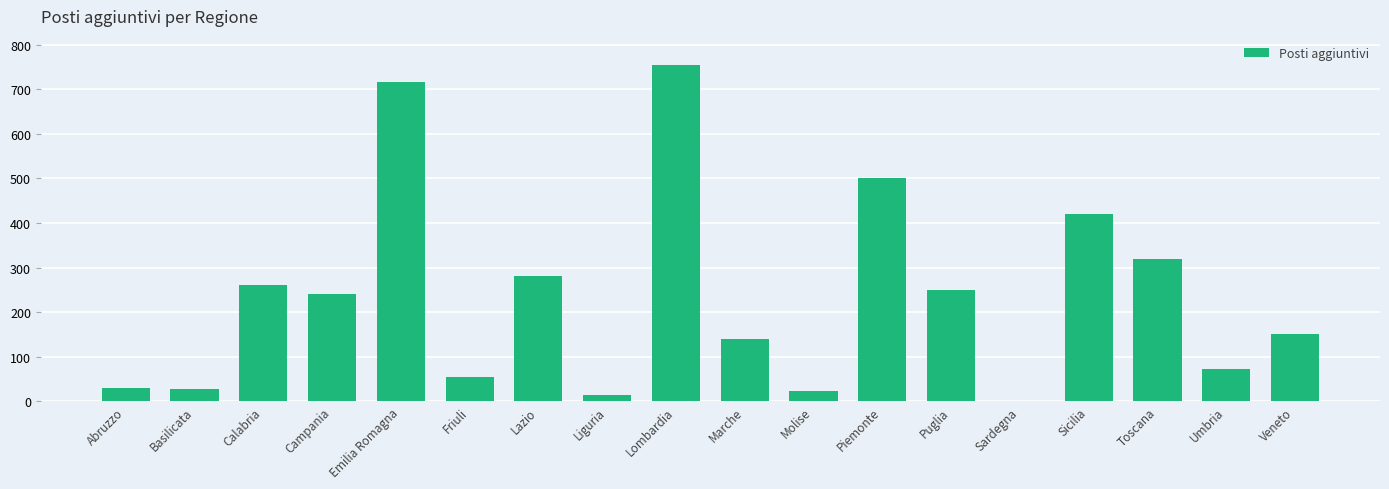

What is the change in value from Liguria to Toscana?

+305